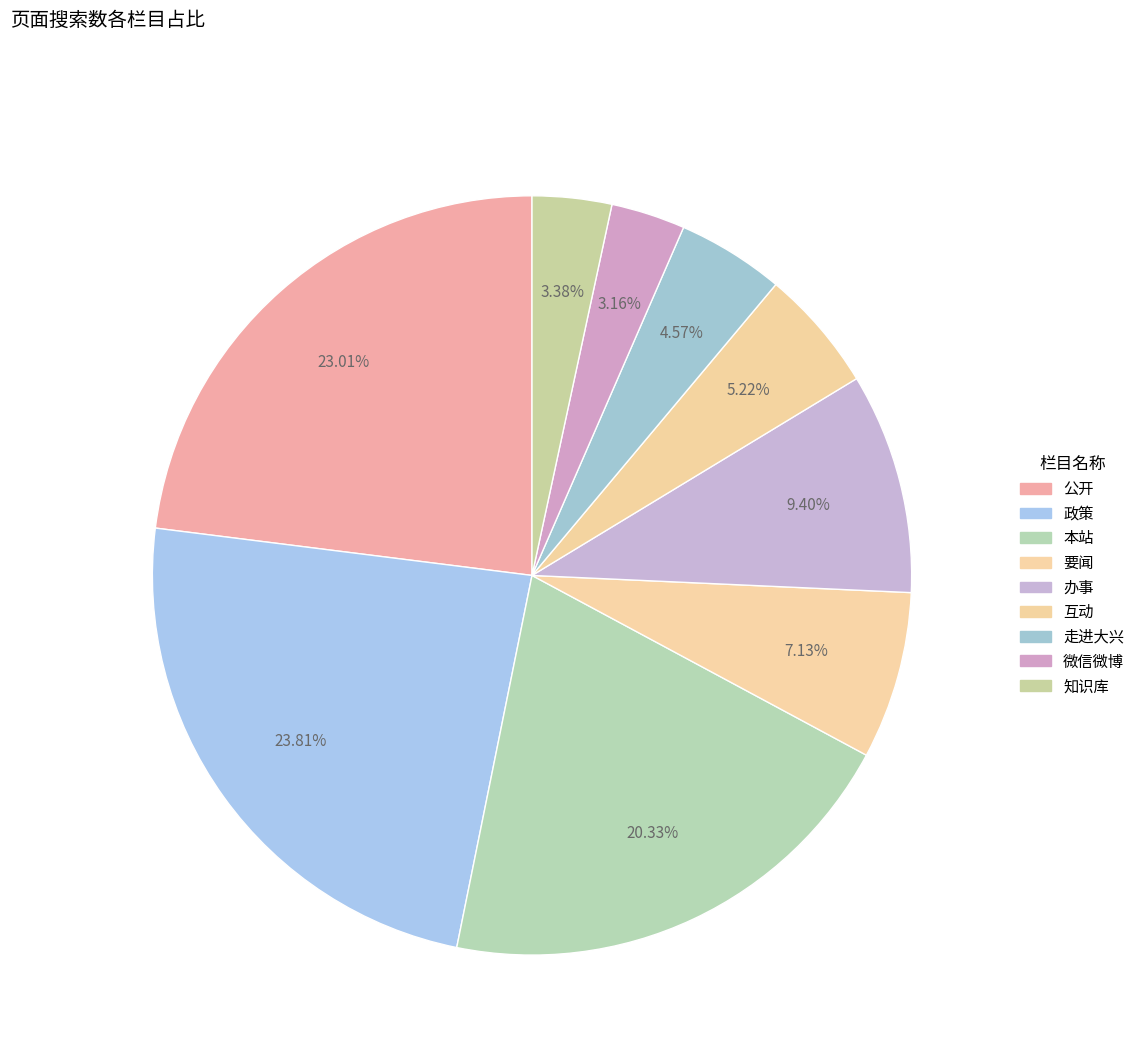

Is 本站 the majority of the pie?

No